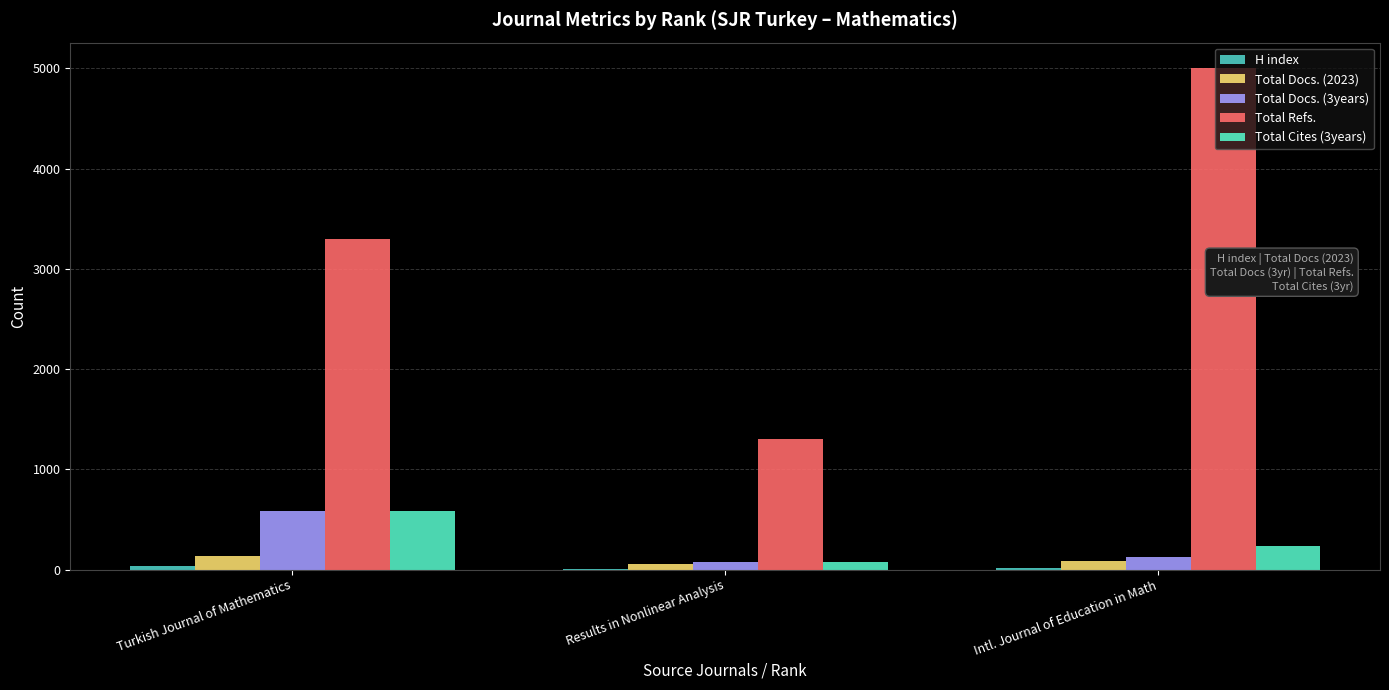

The Total Docs. (2023) series shows 56 at Intl. Journal of Education in Math. True or false?

False